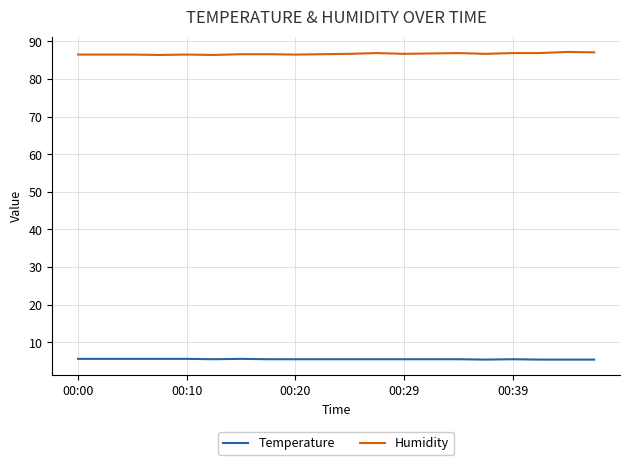

What are all the series names shown in the legend?

Temperature, Humidity